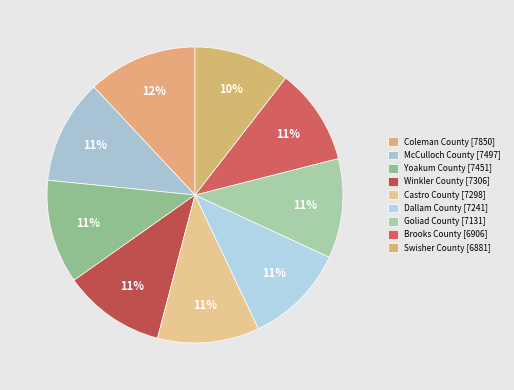

Which category has the biggest portion of the pie?

Coleman County